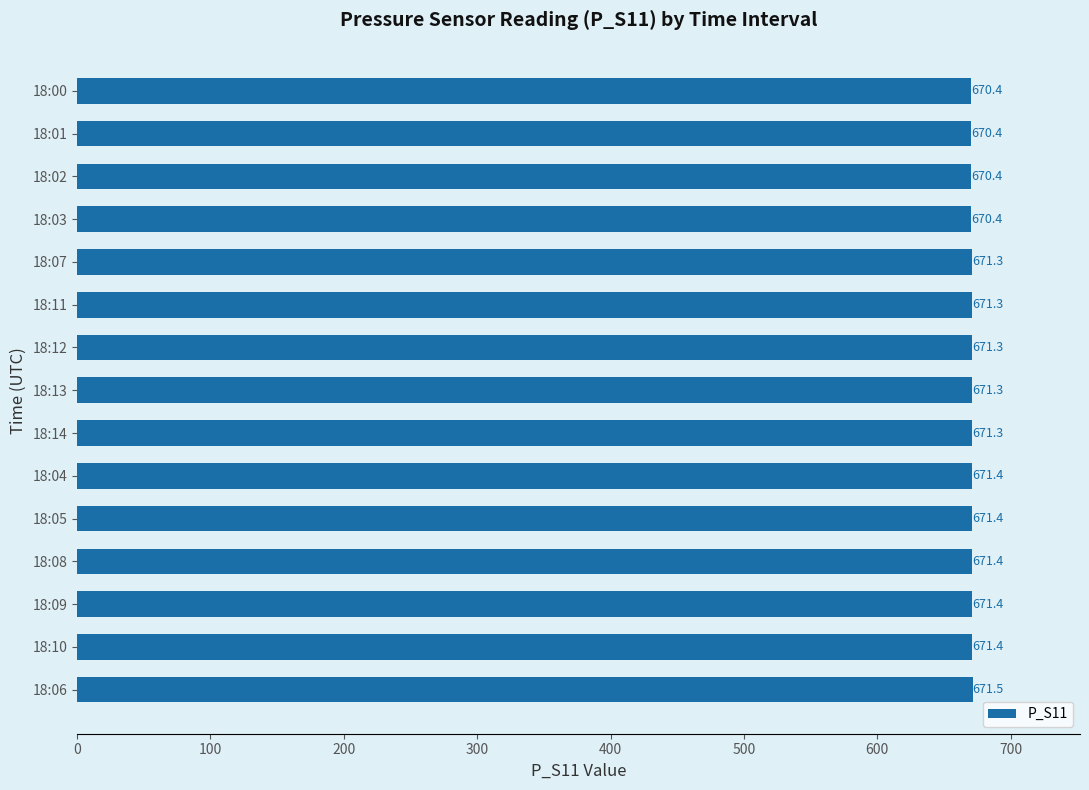

True or false: the data shows 670.4 at 18:01.

True